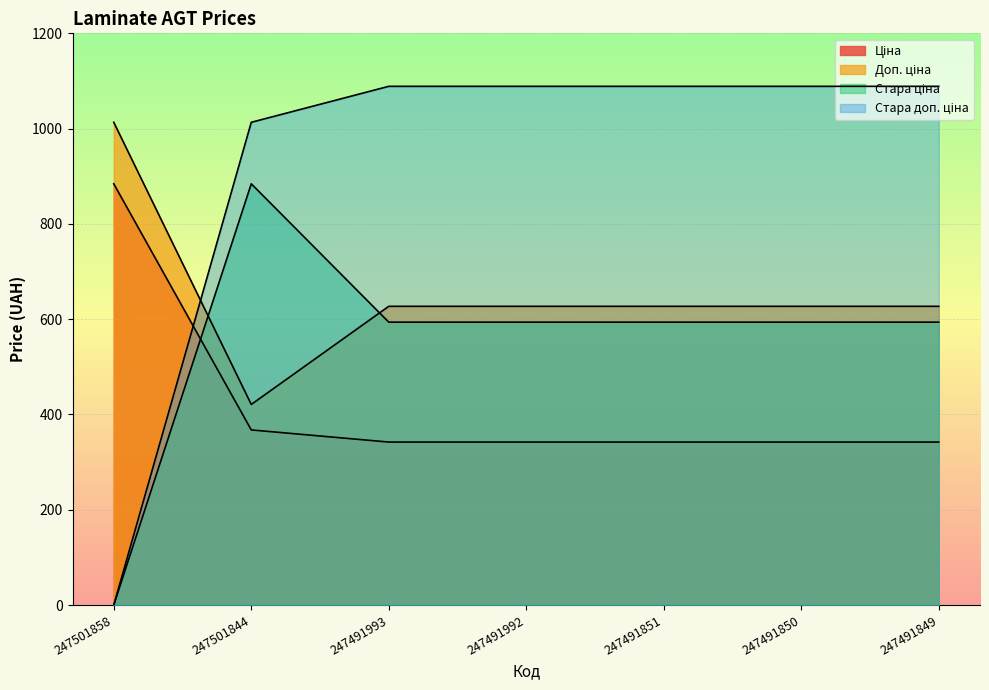

List the labels in order of Доп. ціна value, smallest first.

247501844, 247491993, 247491992, 247491851, 247491850, 247491849, 247501858